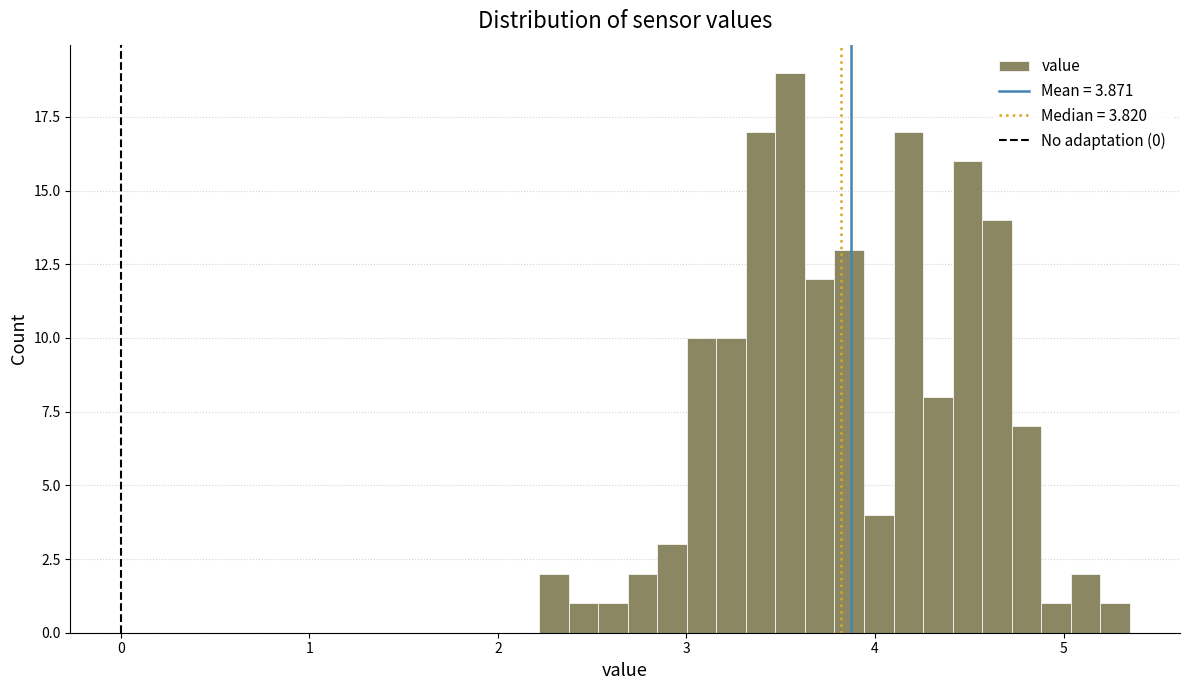

Read against the x-axis, roughly where is the centre of the tallest bar?

3.6